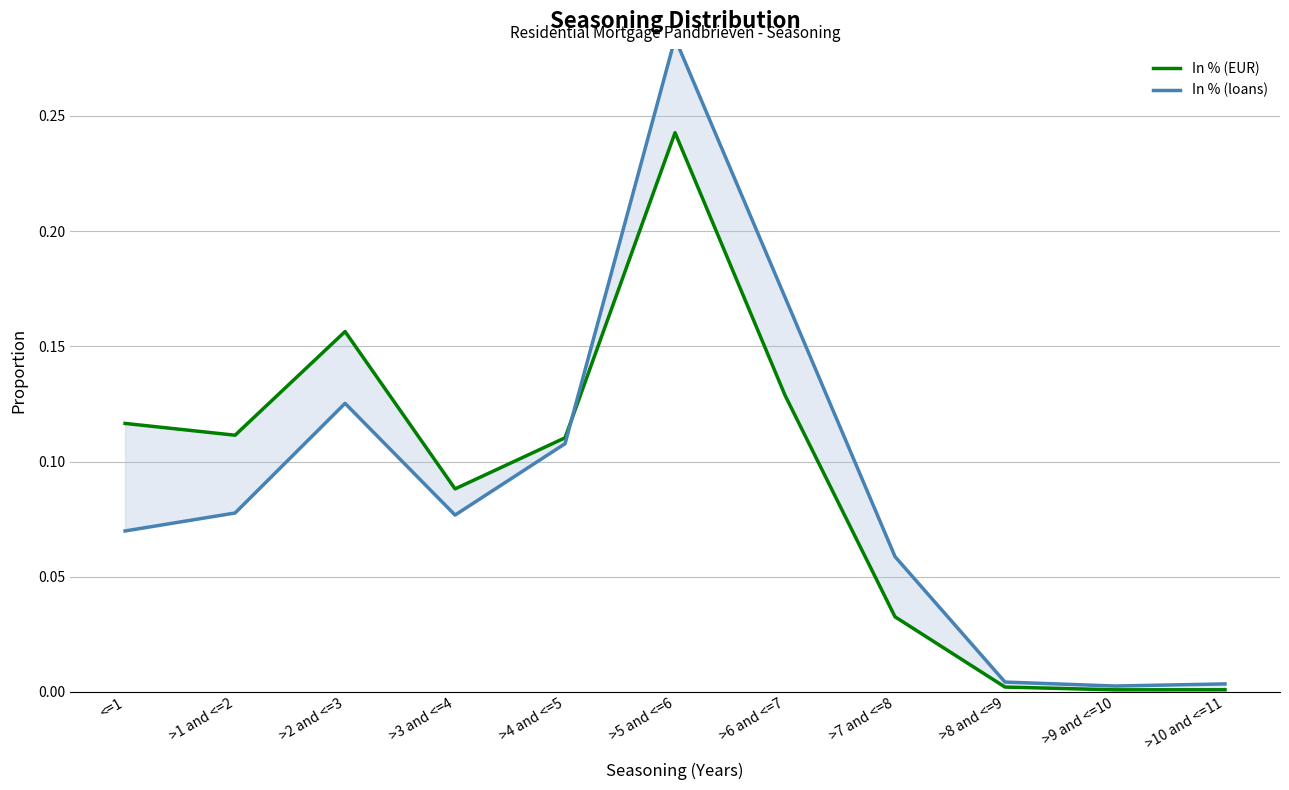

Reading right to left, what are all the values shown in this chart?

In % (EUR): 0.0	0.0	0.0	0.0	0.1	0.2	0.1	0.1	0.2	0.1	0.1
In % (loans): 0.0	0.0	0.0	0.1	0.2	0.3	0.1	0.1	0.1	0.1	0.1